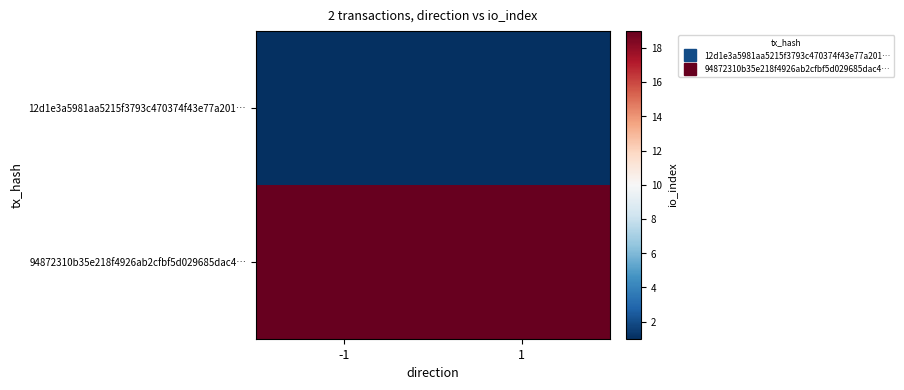

Reading left to right, extract all data points from this chart.

12d1e3a5981aa5215f3793c470374f43e77a201…: -1=1	1=1
94872310b35e218f4926ab2cfbf5d029685dac4…: -1=19	1=19